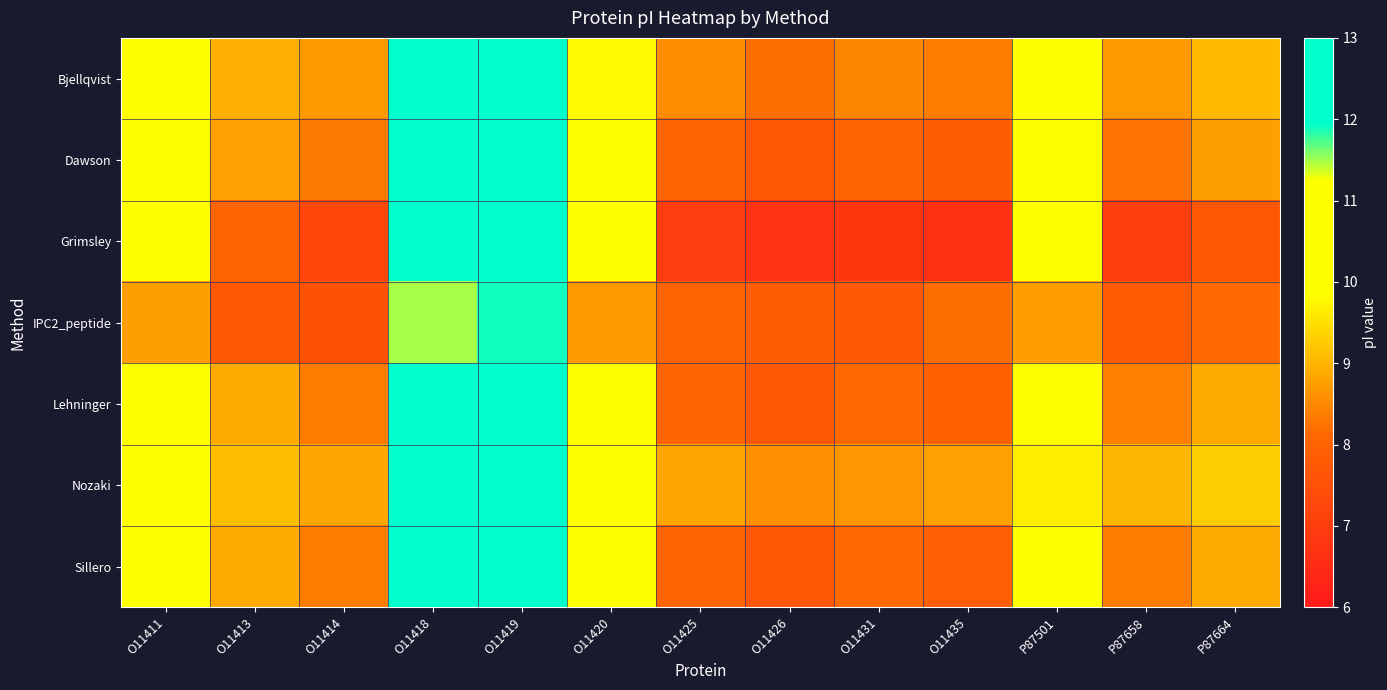

Which category has the lowest value across all series?

O11435